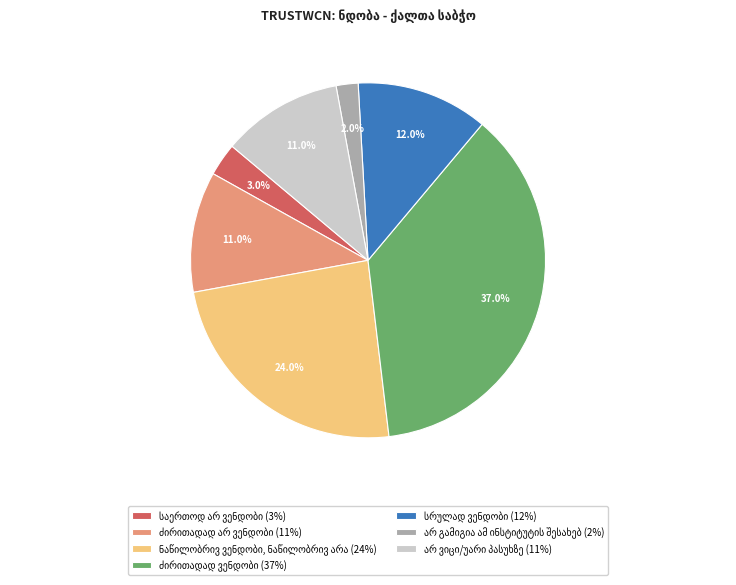

Is there any slice that represents more than half of the pie?

No